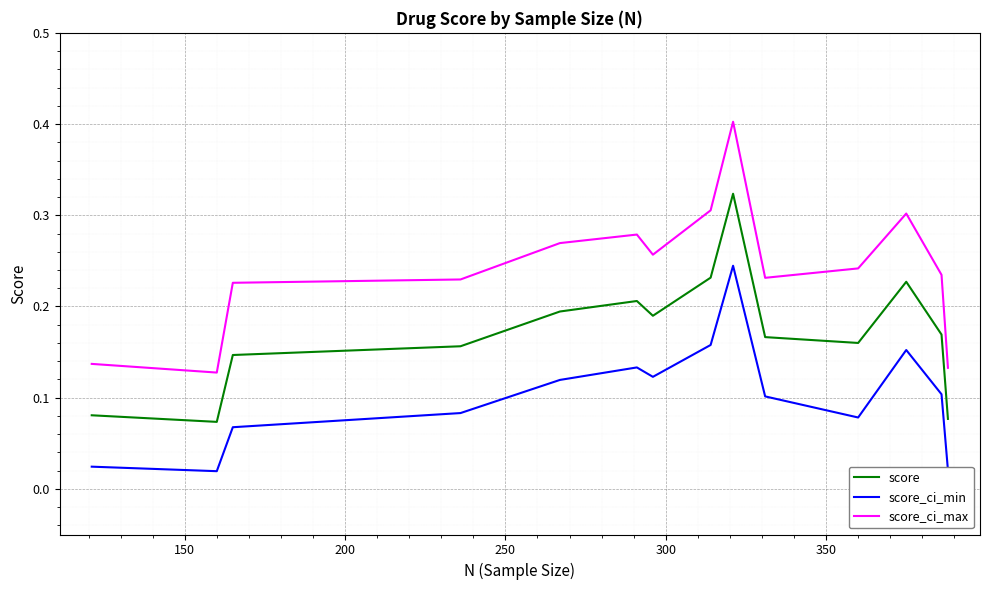

What is the greatest value displayed?

0.4